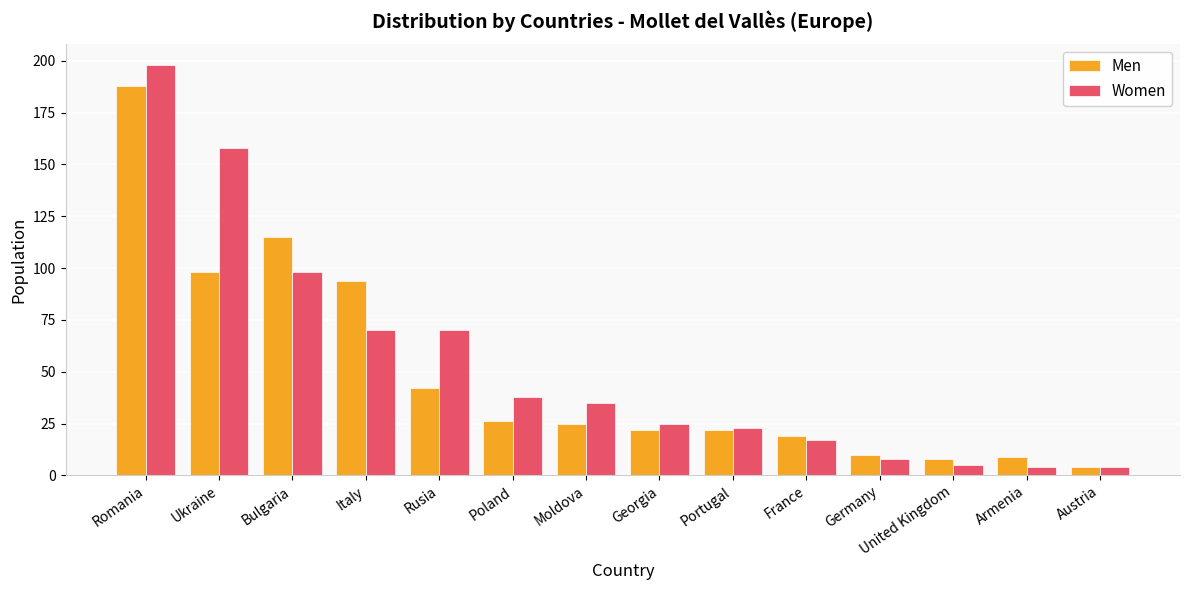

Reading left to right, extract all data points from this chart.

Men: 188	98	115	94	42	26	25	22	22	19	10	8	9	4
Women: 198	158	98	70	70	38	35	25	23	17	8	5	4	4